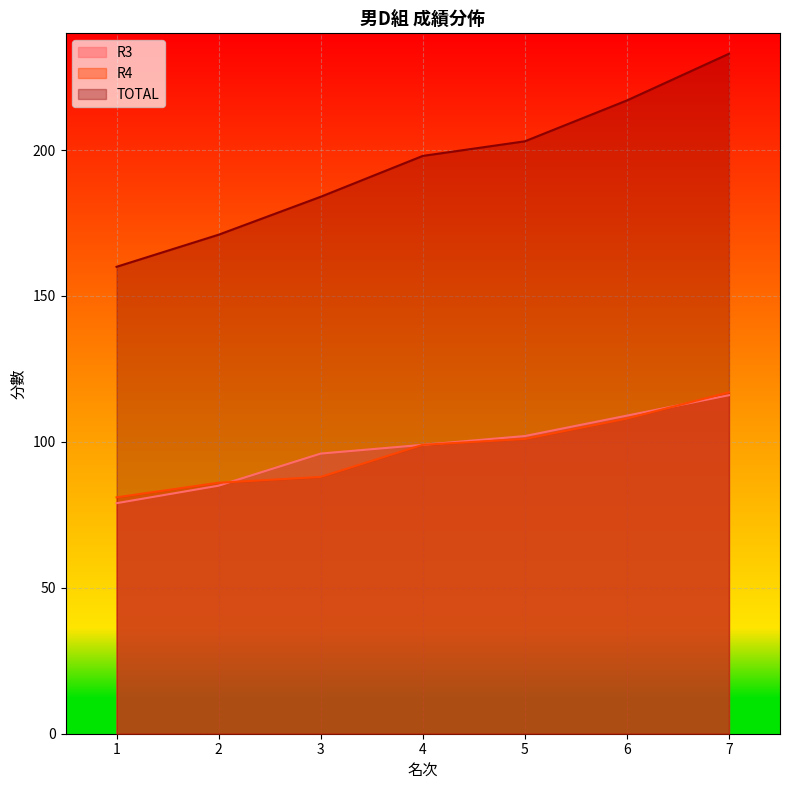

True or false: TOTAL has more than 2 points higher than both neighbors.

False